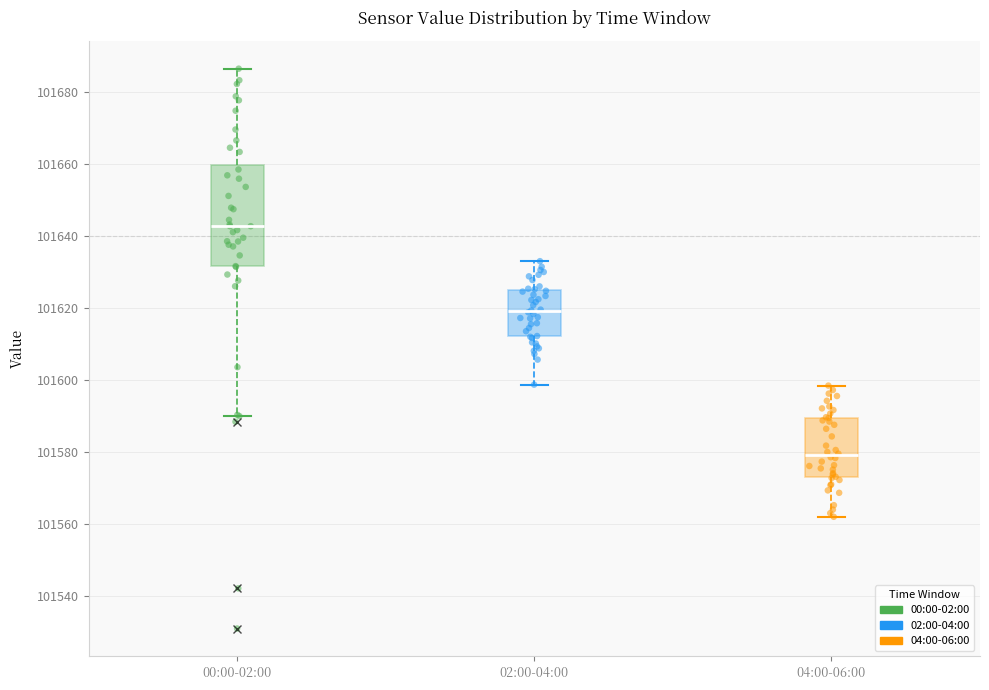

Which box's median line is the lowest?

04:00-06:00